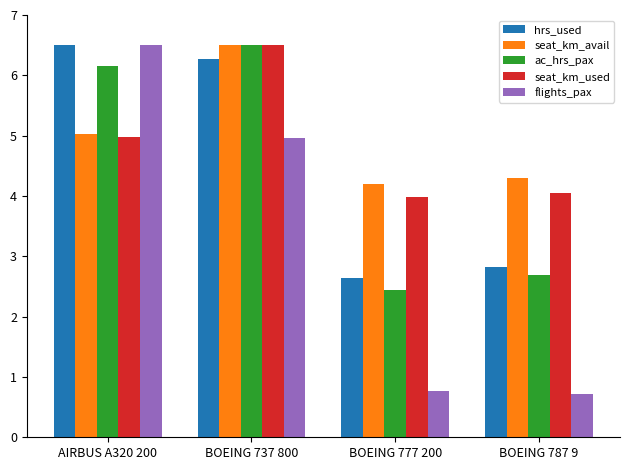

Is the value of ac_hrs_pax at AIRBUS A320 200 greater than the value of seat_km_avail at BOEING 787 9?

Yes